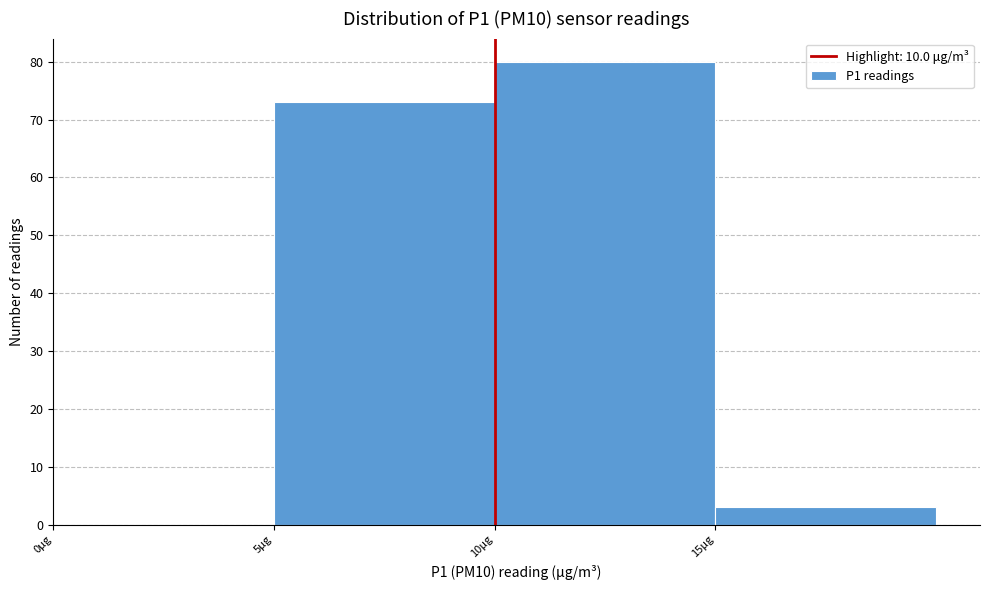

What is the height of the bar covering 15 to 20 on the x-axis? The values are not printed on the chart, so give them approximately, as read against the axis.

3